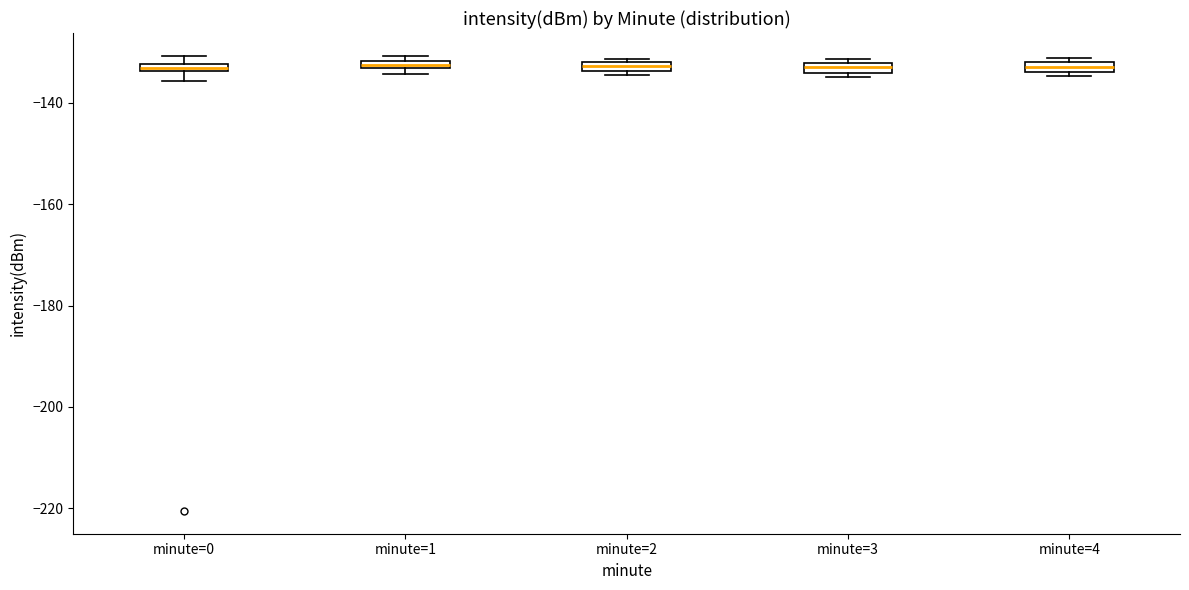

Where is the lower edge of the box for minute=3 on the y-axis? The values are not printed on the chart, so give them approximately, as read against the axis.

-134